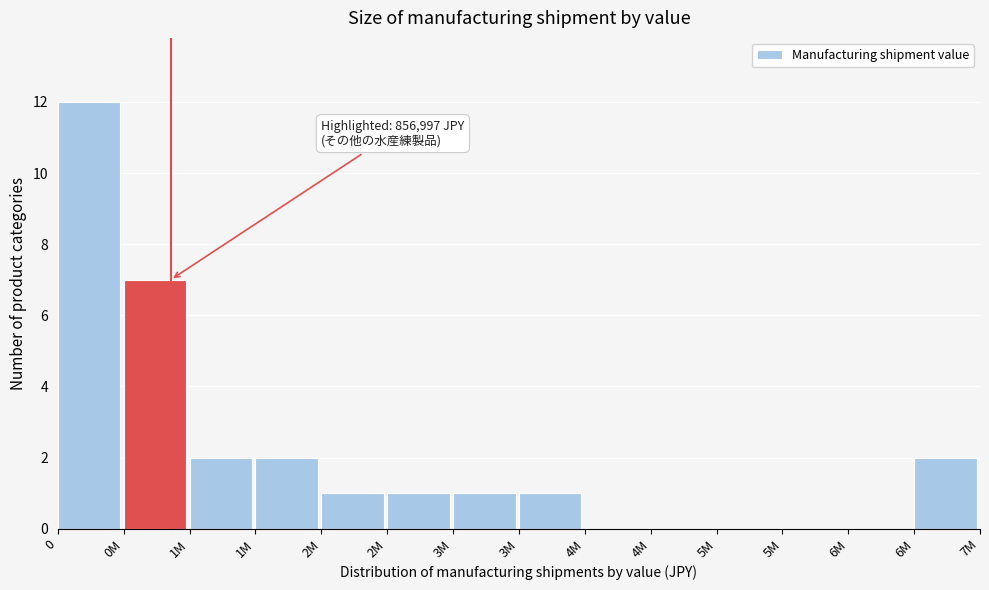

Are the bars horizontal?

No